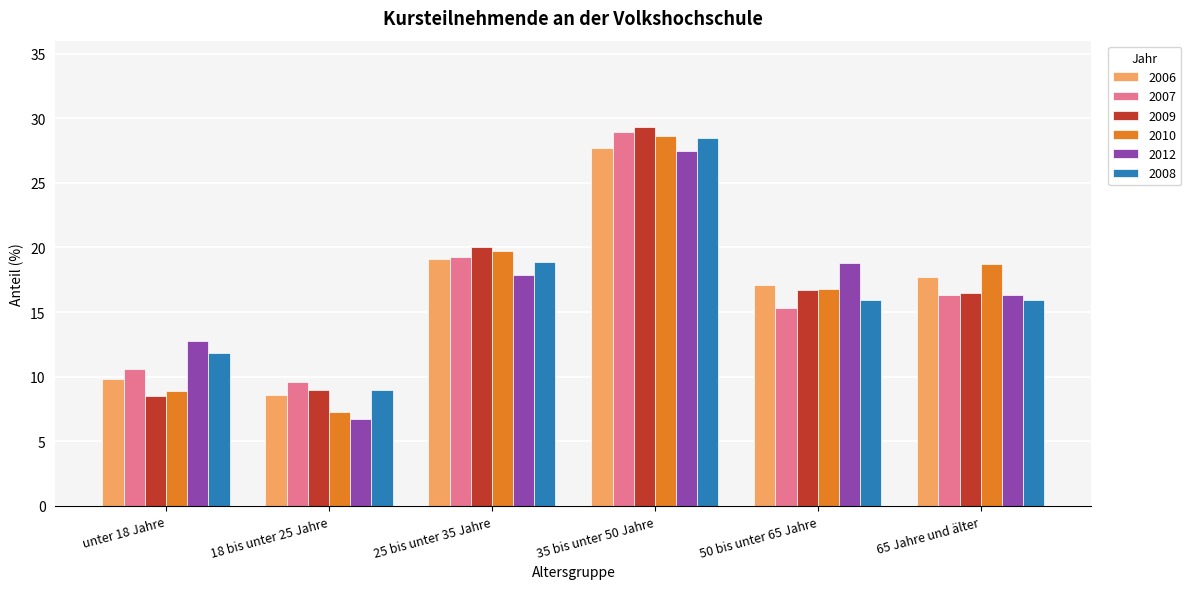

What value does the 2007 series have at 50 bis unter 65 Jahre?

15.3